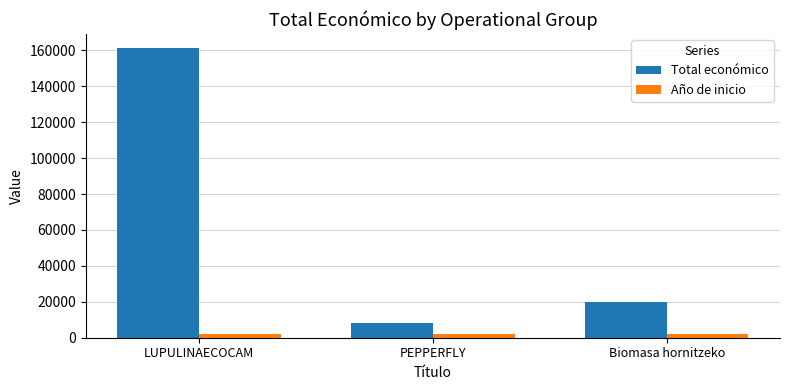

Which series has the largest range (max minus min)?

Total económico